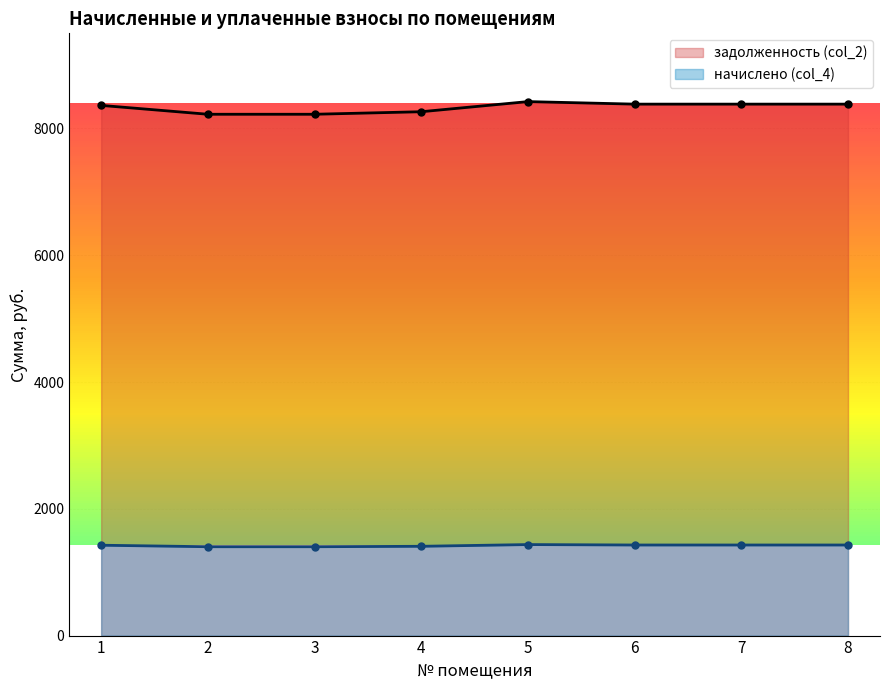

Reading left to right, extract all data points from this chart.

задолженность (col_2): 1=8363.2	2=8223.5	3=8223.5	4=8263.4	5=8423.1	6=8383.2	7=8383.2	8=8383.2
начислено (col_4): 1=1425.4	2=1401.6	3=1401.6	4=1408.4	5=1435.6	6=1428.8	7=1428.8	8=1428.8